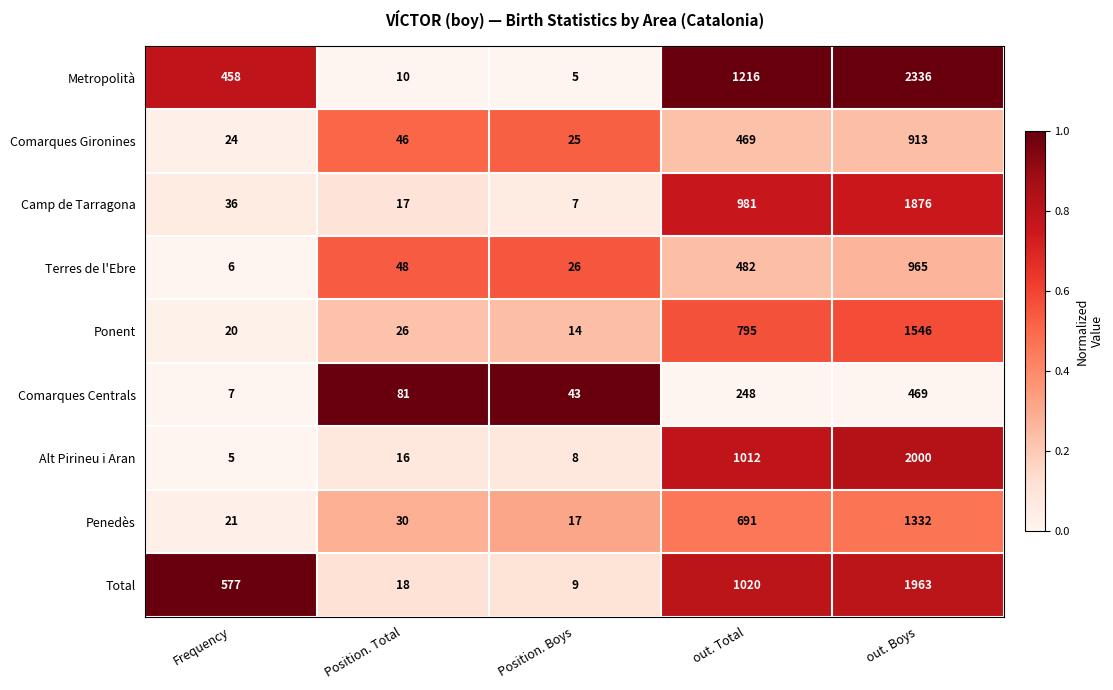

Rank the categories by Penedès value from highest to lowest.

out. Boys, out. Total, Position. Total, Frequency, Position. Boys